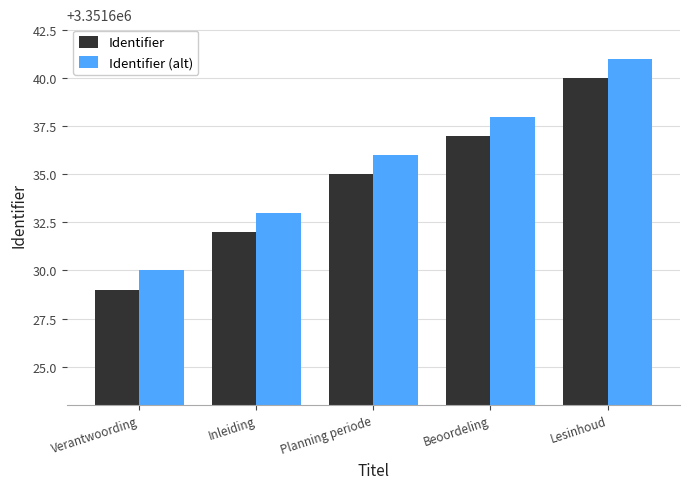

Is it true that Identifier equals 3351640 at Lesinhoud?

True